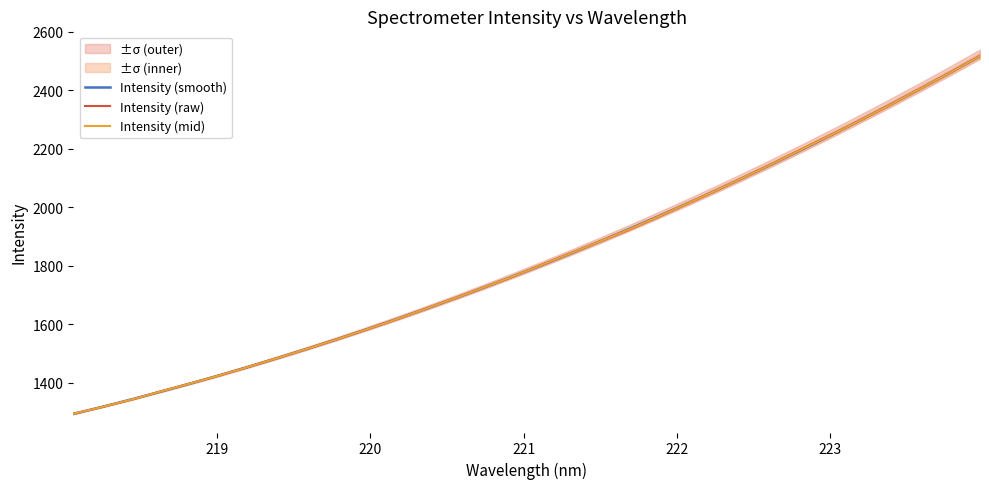

List the series in order of their peak value, highest first.

Intensity (smooth), Intensity (mid), Intensity (raw)